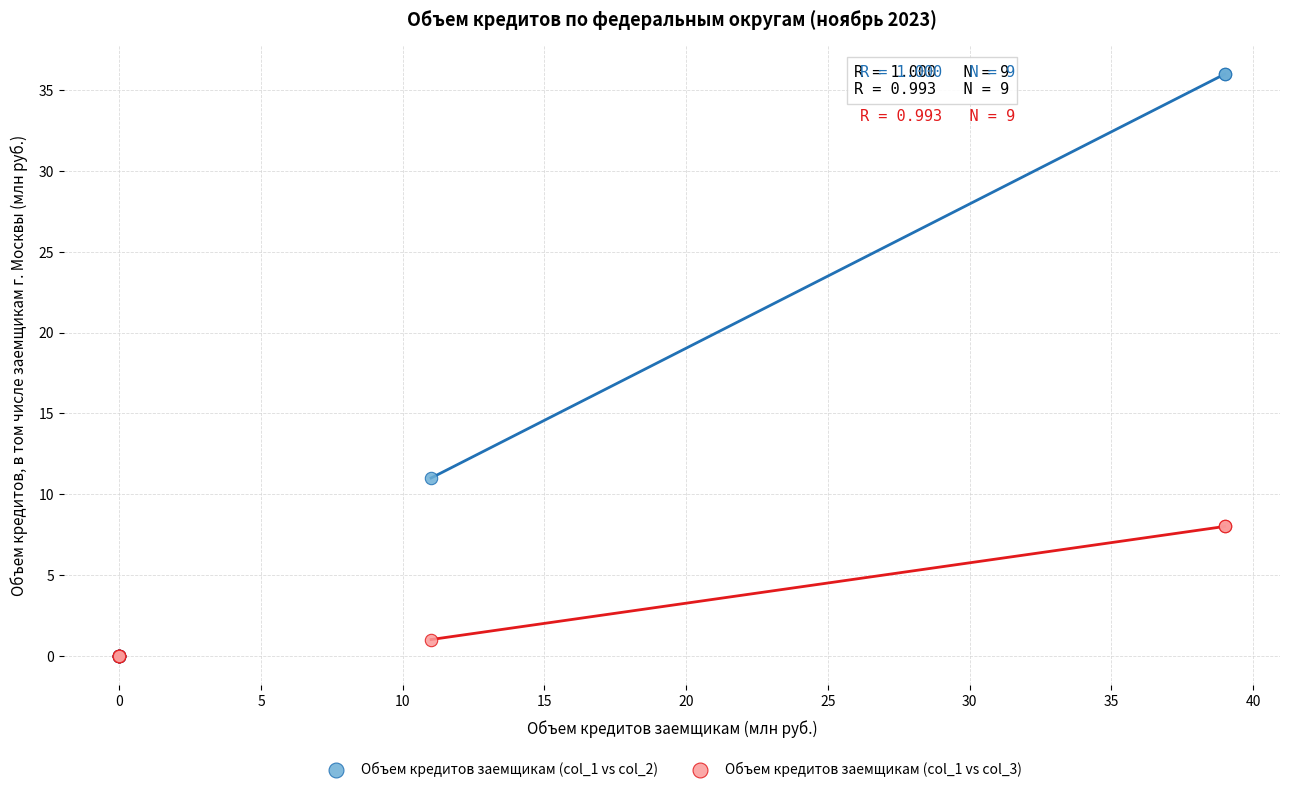

Which series has the largest Y range (max minus min)?

Объем кредитов заемщикам (col_1 vs col_2)